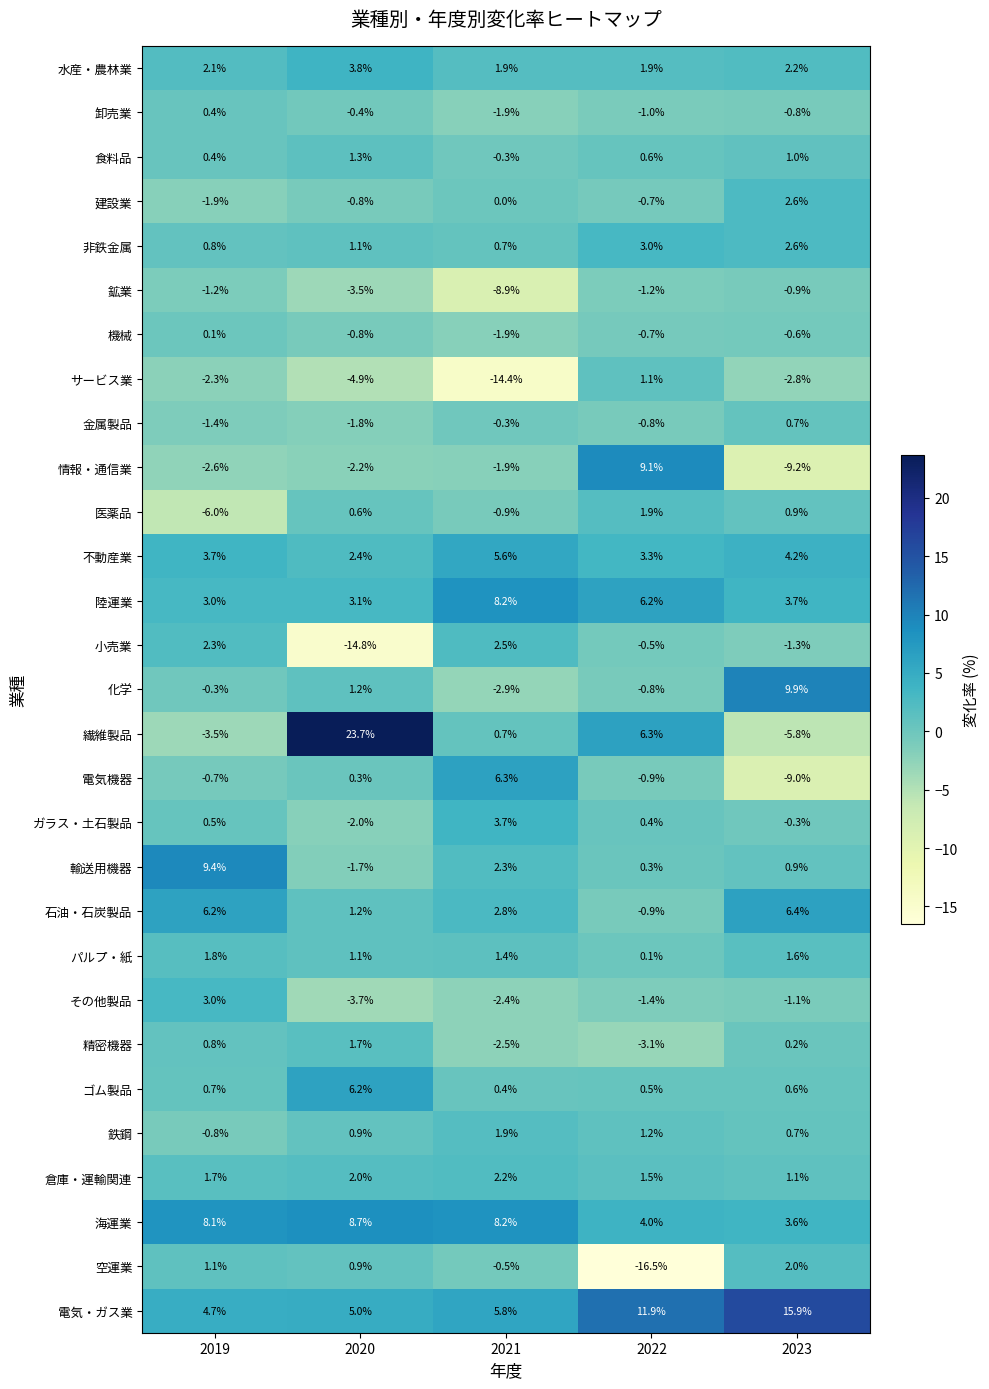

What value does the 陸運業 series have at 2019?

3.0